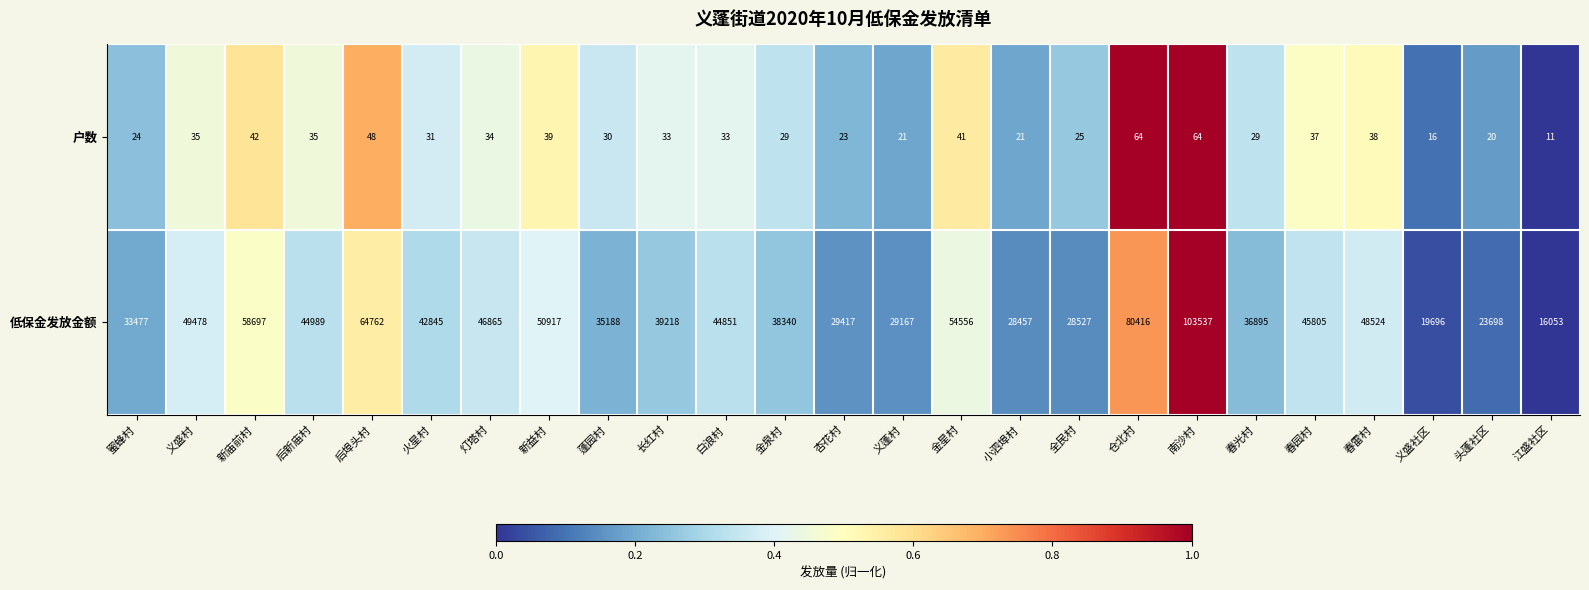

The value of 户数 at 长红村 is 44. True or false?

False